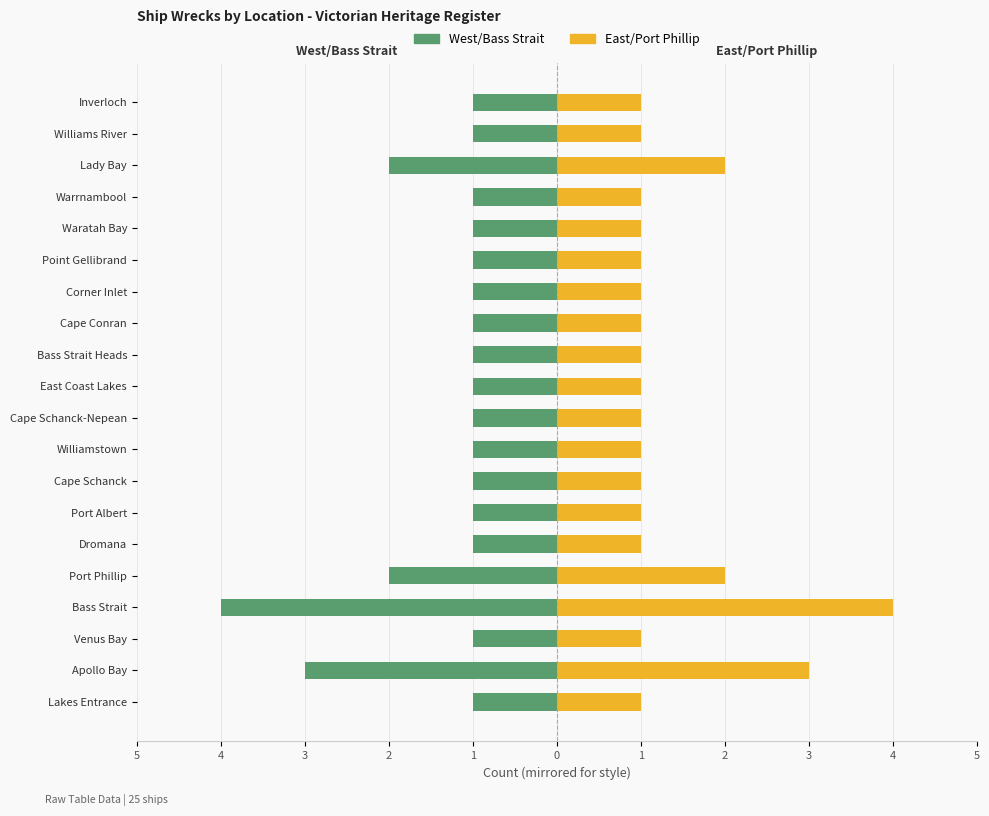

Rank the series by their maximum value, from lowest to highest.

West/Bass Strait, East/Port Phillip